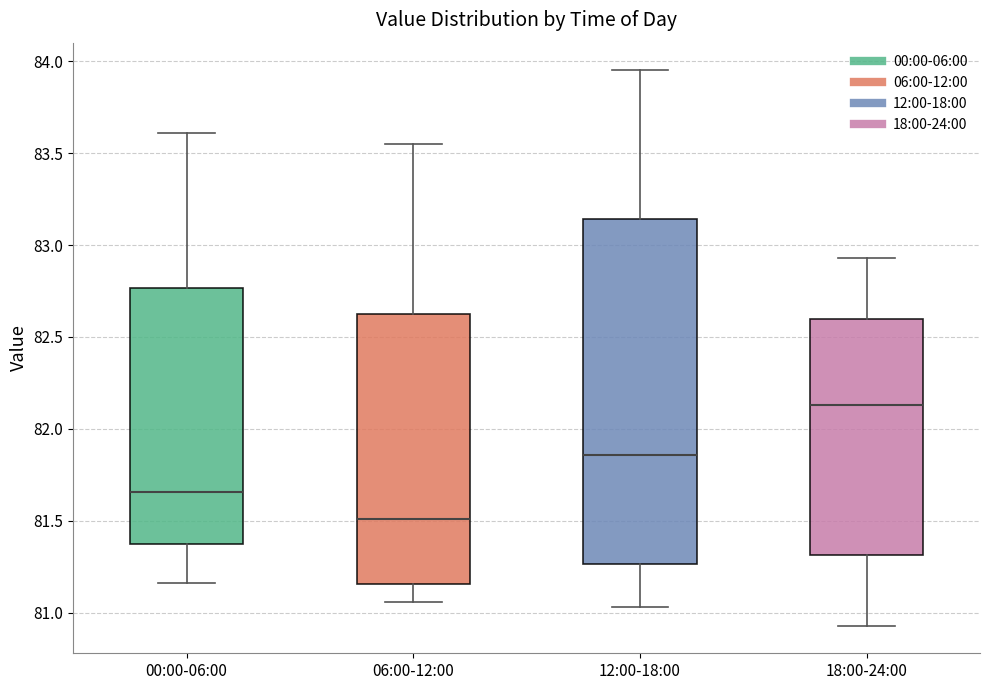

Which box is the tallest, from its lower edge to its upper edge?

12:00-18:00